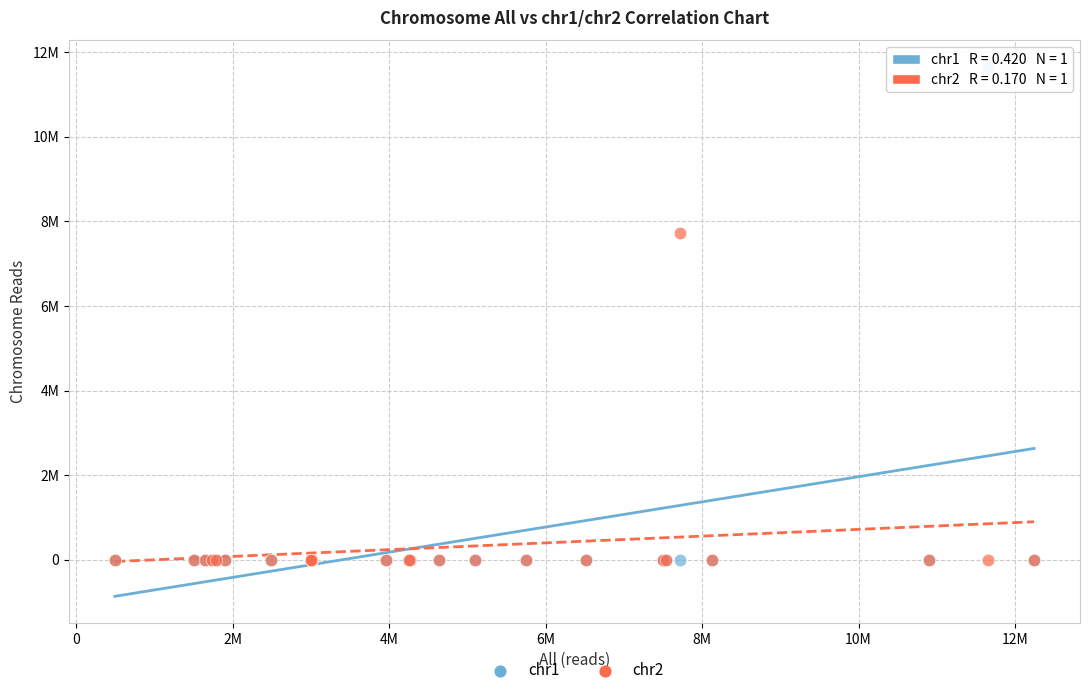

Which series has the largest Y range (max minus min)?

chr1